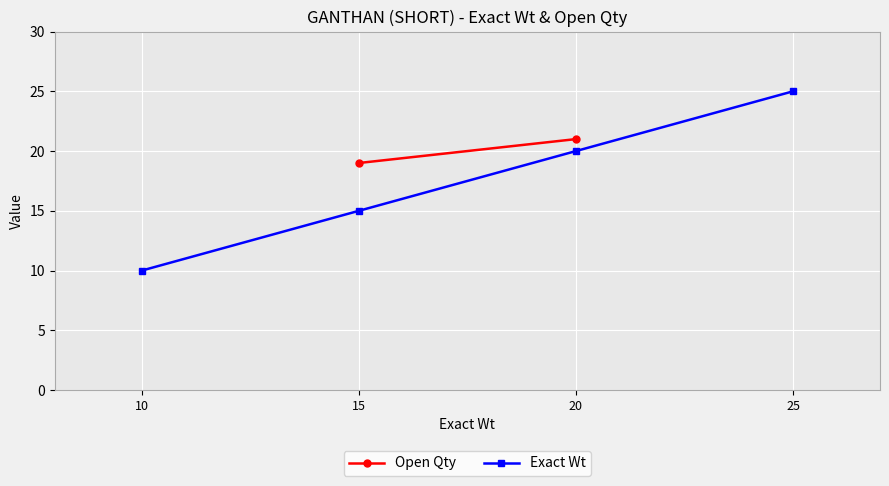

Approximately how many times larger is the value at 10 compared to 25?

0.4